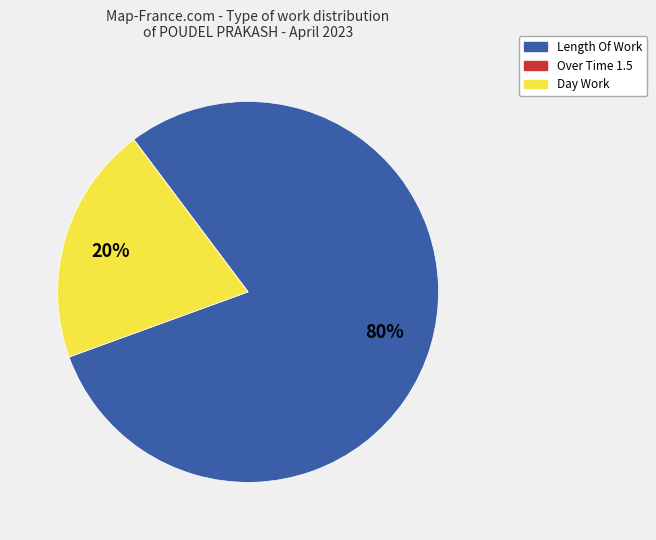

Is it true that Day Work is 34% of the pie?

False